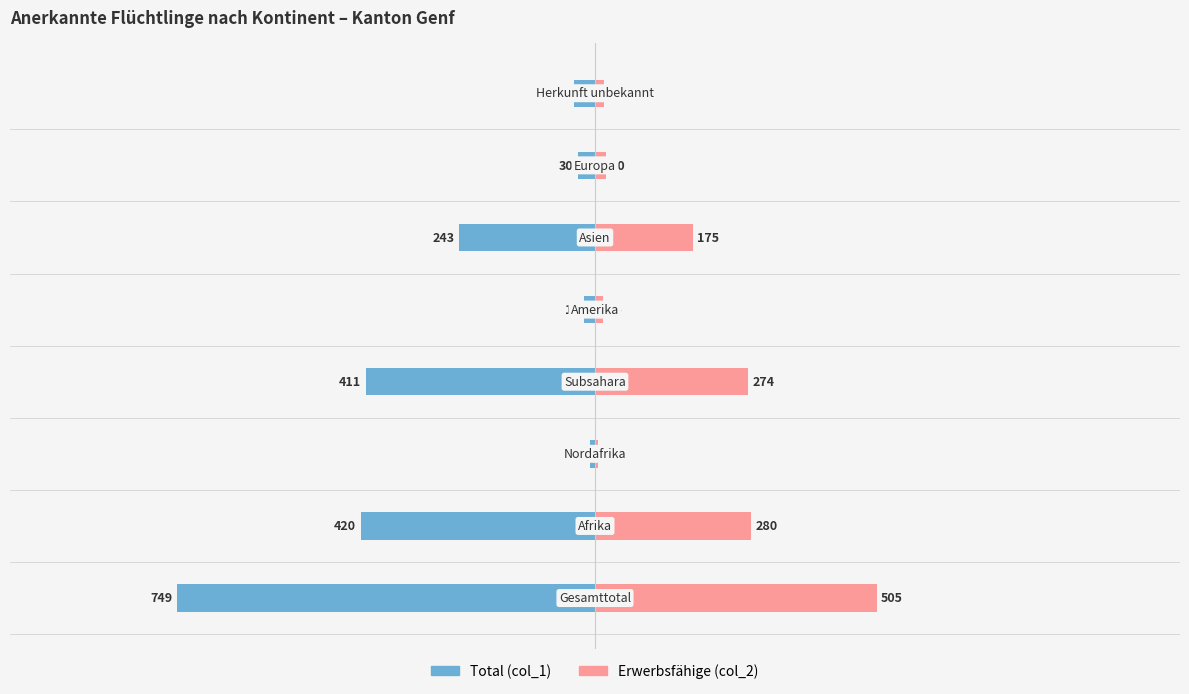

Count the number of categories in the chart.

8